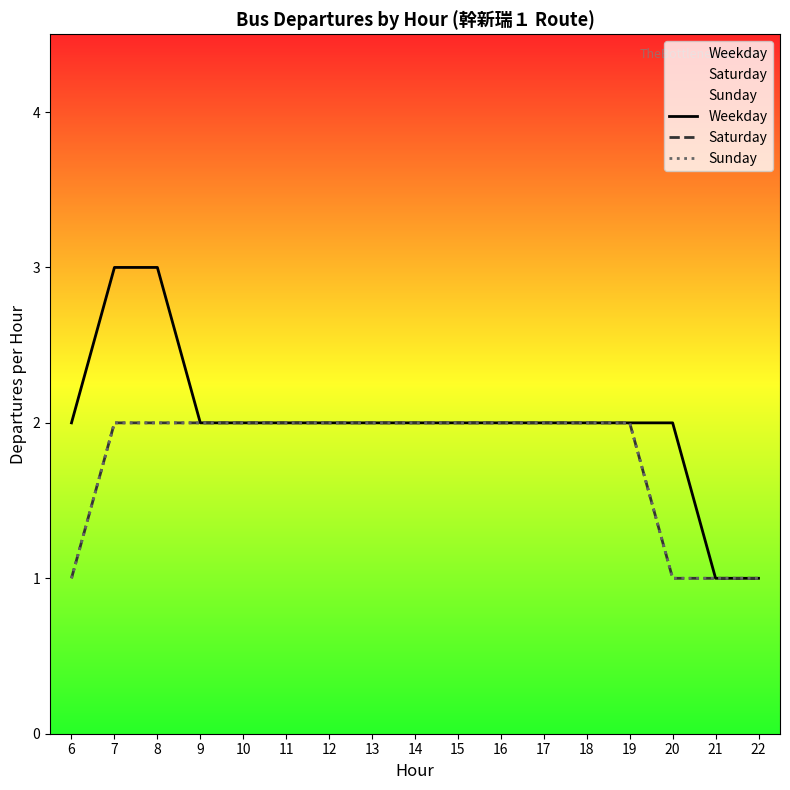

What is the average value of the Weekday series?

2